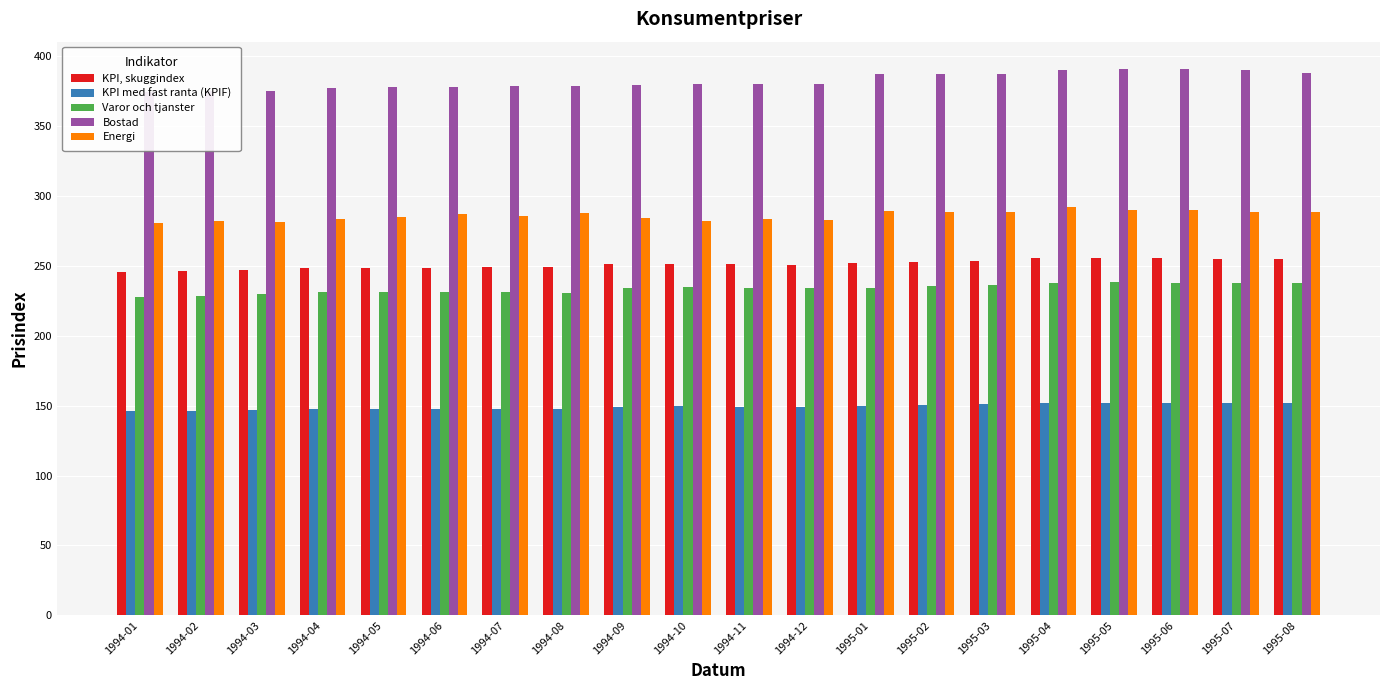

The value of Energi at 1994-10 is 282.3. True or false?

True